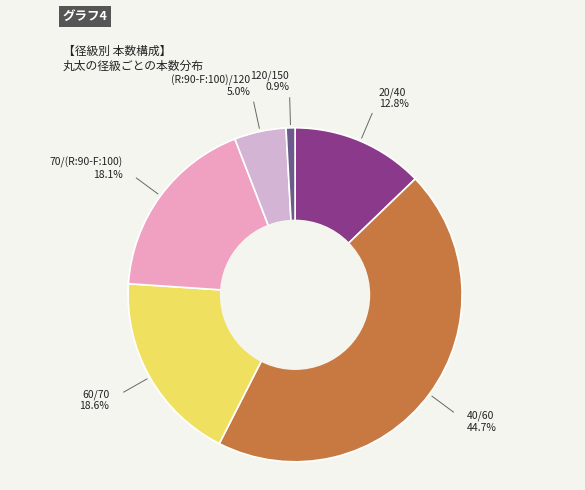

True or false: 70/(R:90-F:100) accounts for 4% of the total.

False